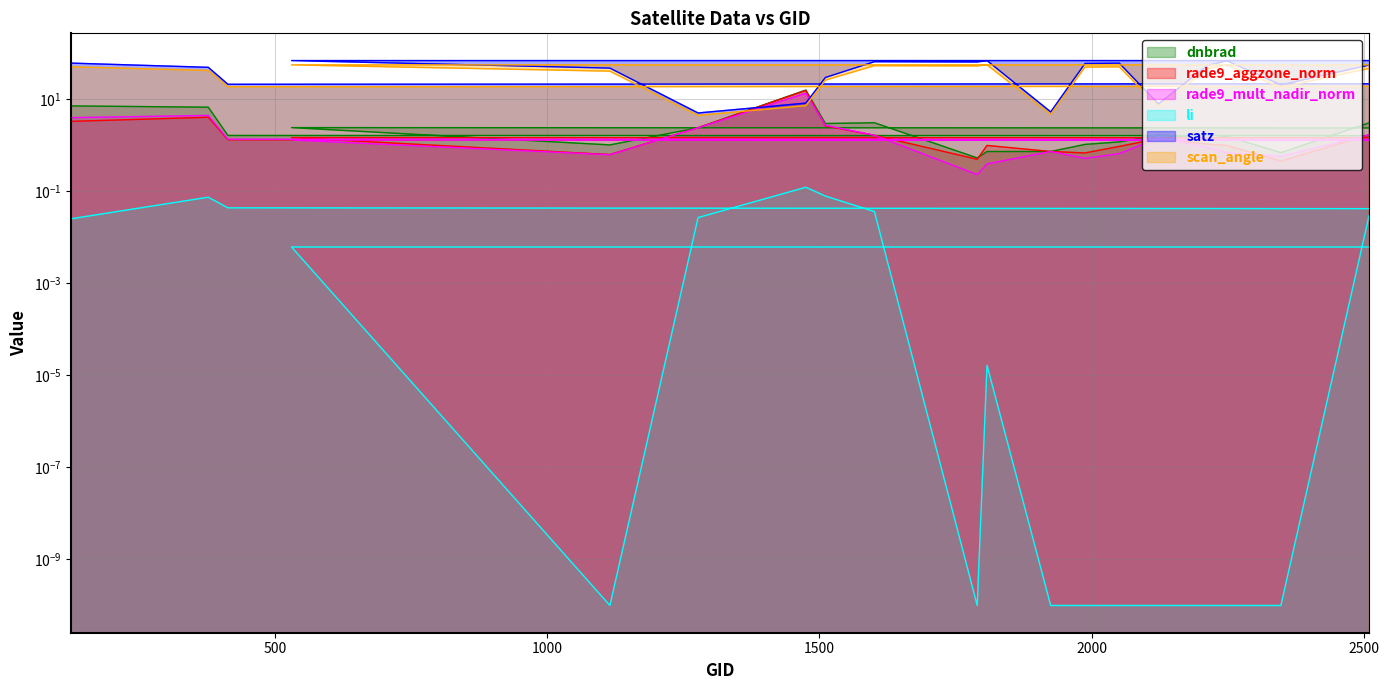

What is the total value across all series at 2348?

40.4